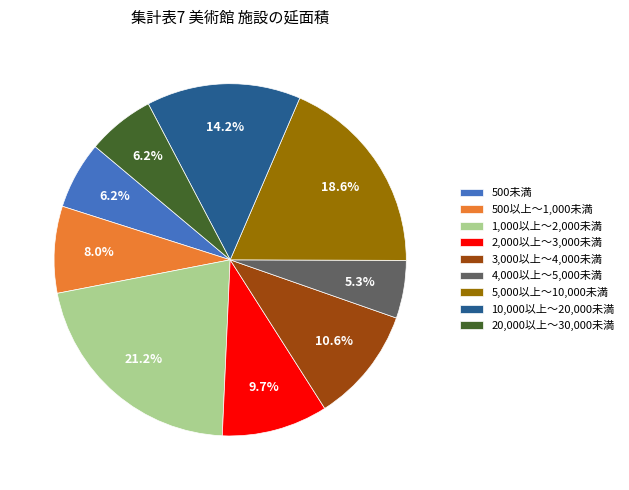

What is the ratio of the value at 10,000以上～20,000未満 to the value at 500以上～1,000未満?

1.8